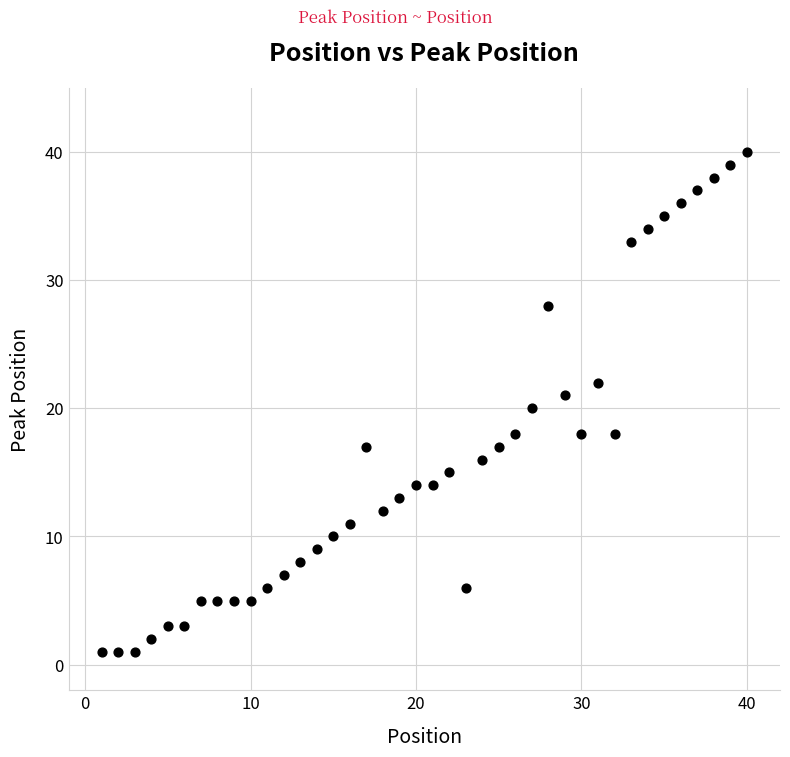

What is the range of X values (max minus min)?

39